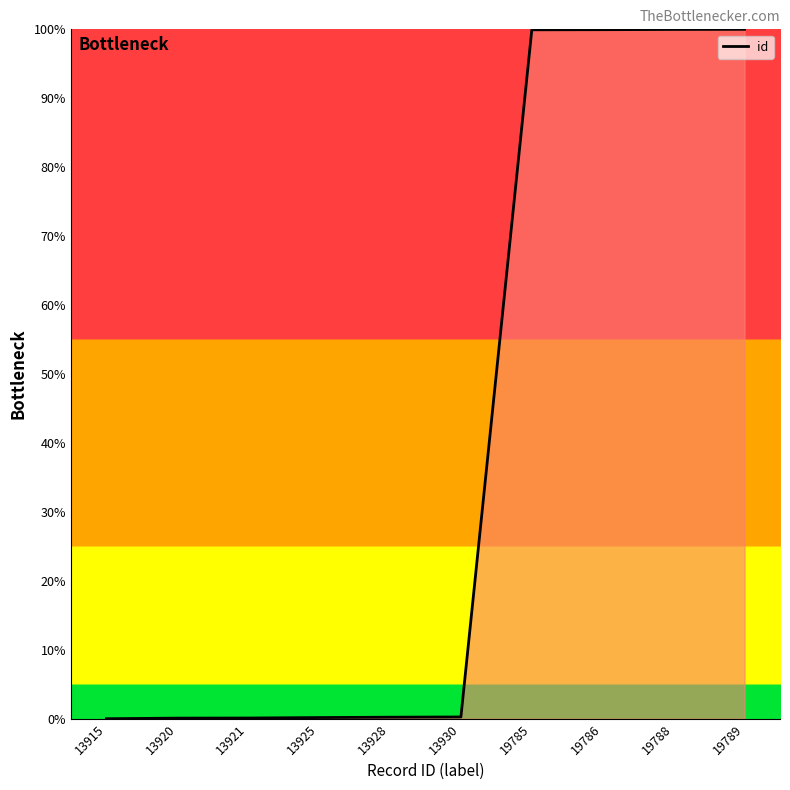

What is the maximum value shown in the chart?

100.0